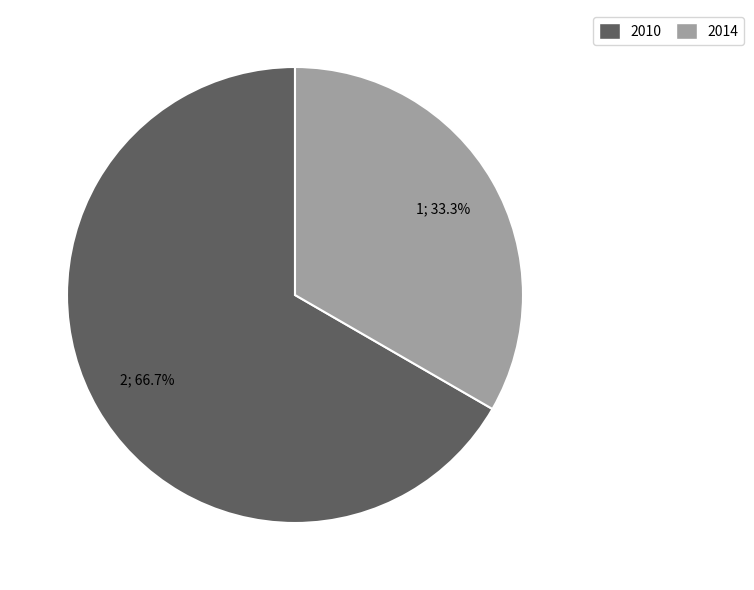

Is there a majority slice in this chart?

Yes